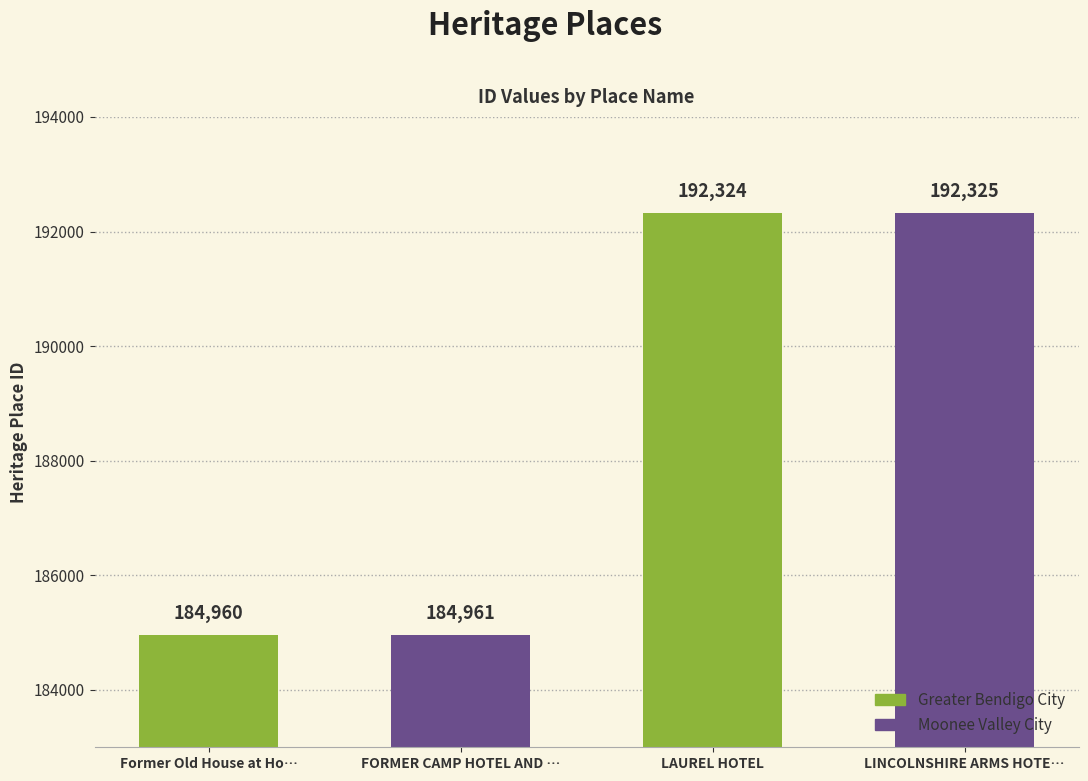

Rank the categories by value from lowest to highest.

Former Old House at Ho…, FORMER CAMP HOTEL AND …, LAUREL HOTEL, LINCOLNSHIRE ARMS HOTE…